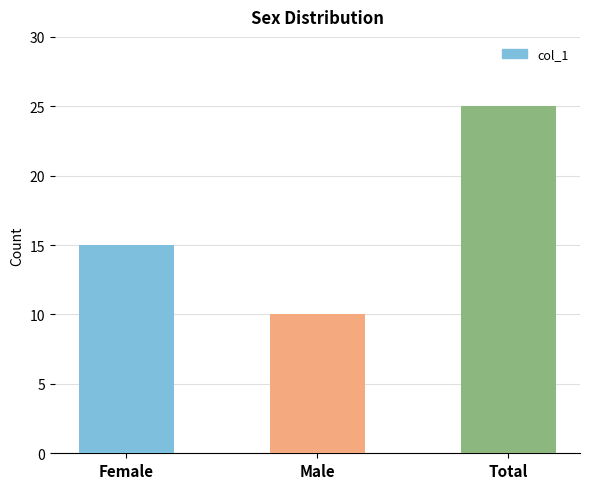

What is the value of the 3rd bar from the left?

25